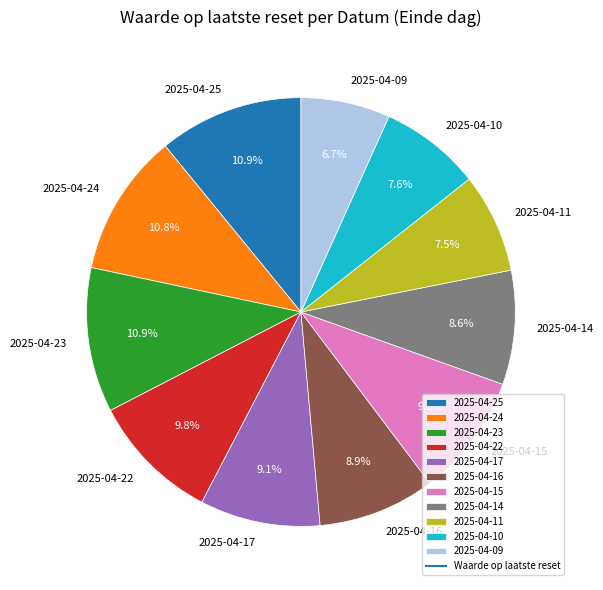

Which category has the smallest portion of the pie?

2025-04-09